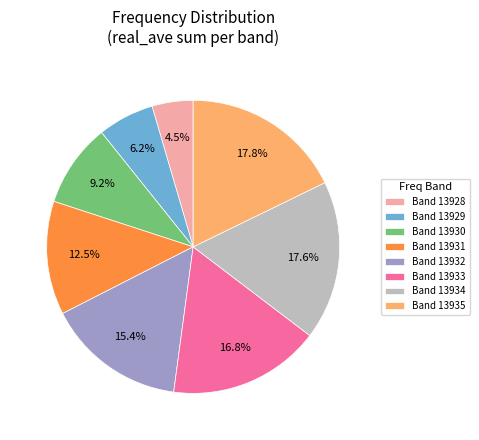

Which category has the smallest portion of the pie?

Band 13928